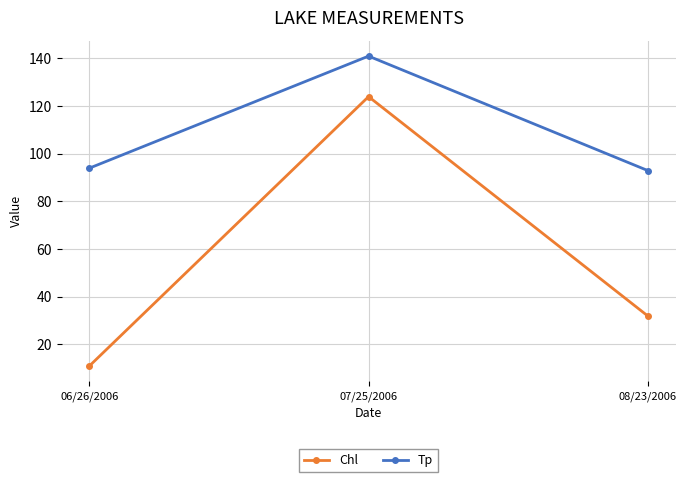

Which series has the largest range (max minus min)?

Chl